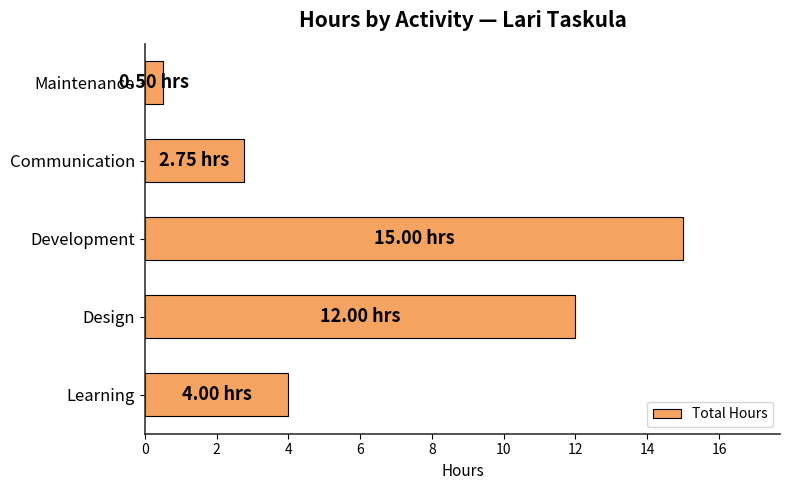

What is the difference between the values at Design and Learning?

8.0